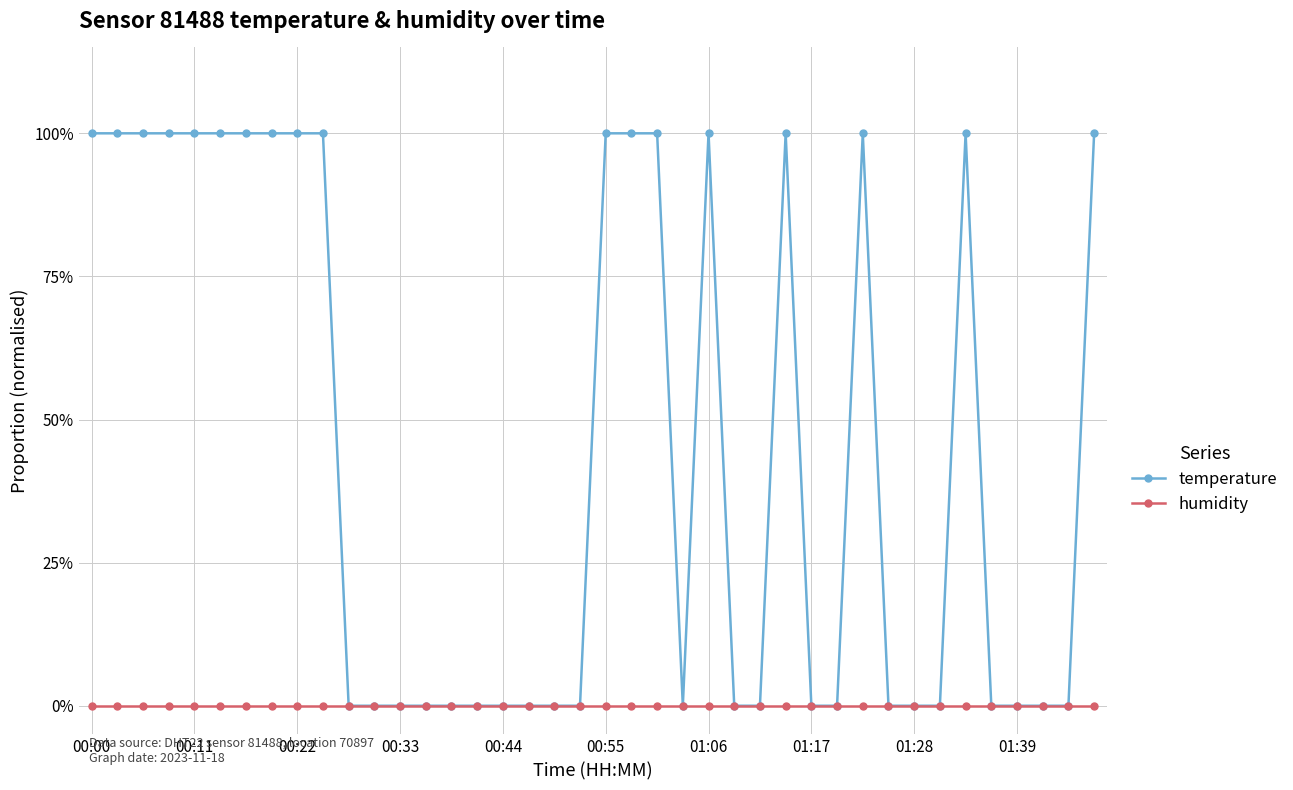

Which category has the lowest value in the humidity series?

00:00